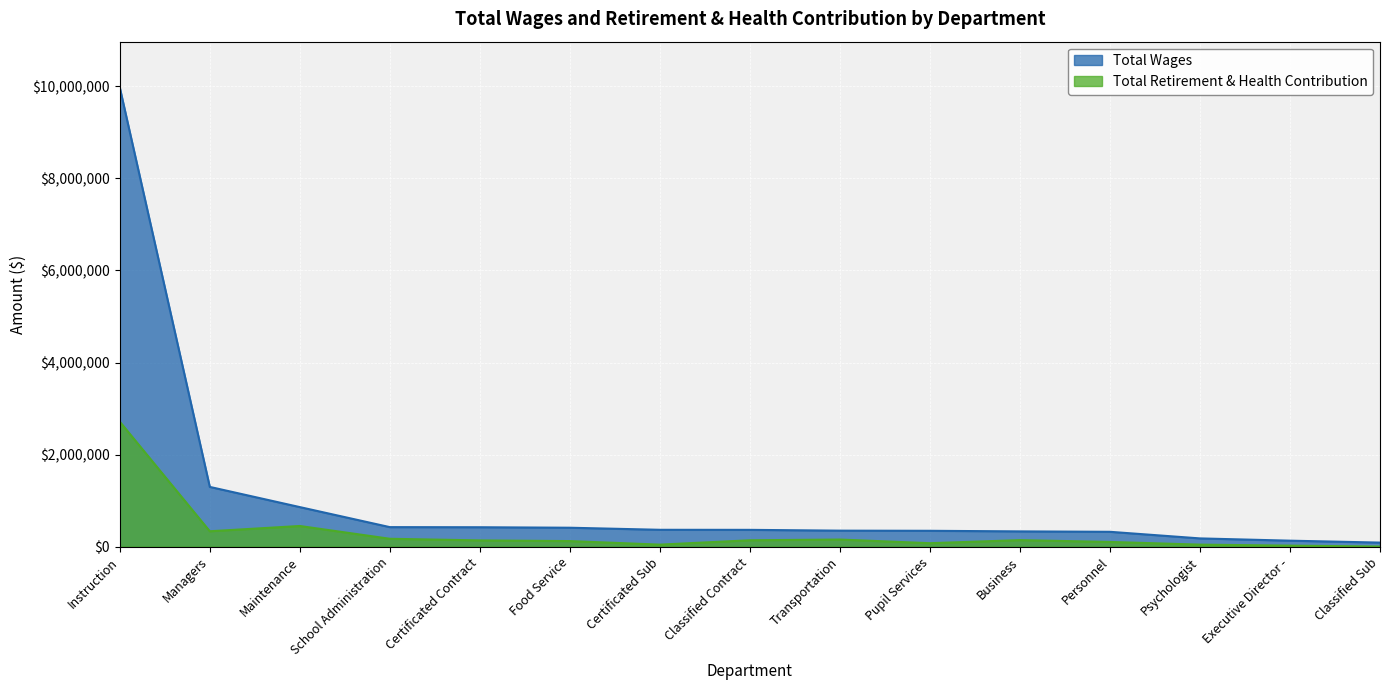

How many distinct data groups are displayed?

2